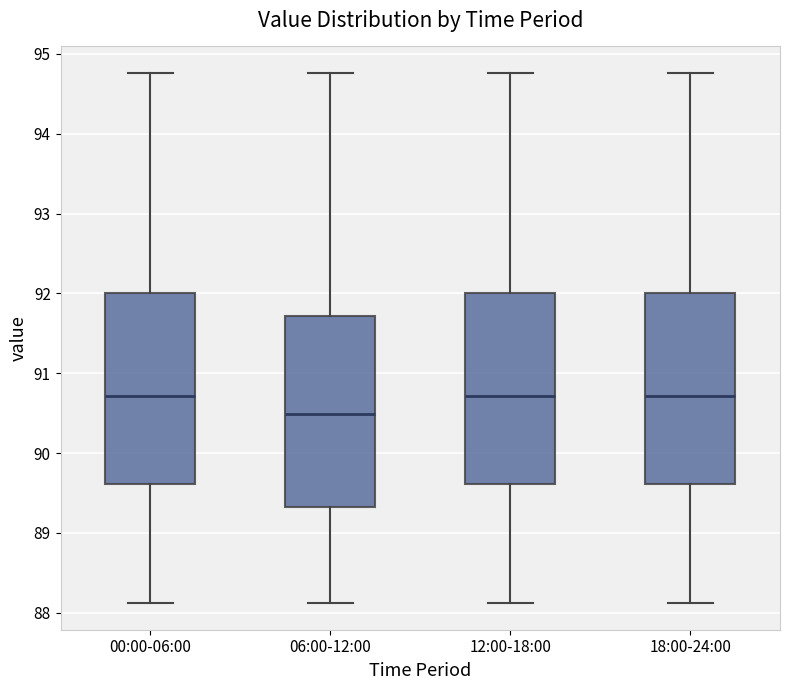

Reading left to right, read every box against the y-axis: the position of its median line, the range the box covers, and the ends of its whiskers. The values are not printed on the chart, so give them approximately, as read against the axis.

00:00-06:00: median 90.7, box 89.6 to 92.0, whiskers 88.1 to 94.8
06:00-12:00: median 90.5, box 89.3 to 91.7, whiskers 88.1 to 94.8
12:00-18:00: median 90.7, box 89.6 to 92.0, whiskers 88.1 to 94.8
18:00-24:00: median 90.7, box 89.6 to 92.0, whiskers 88.1 to 94.8